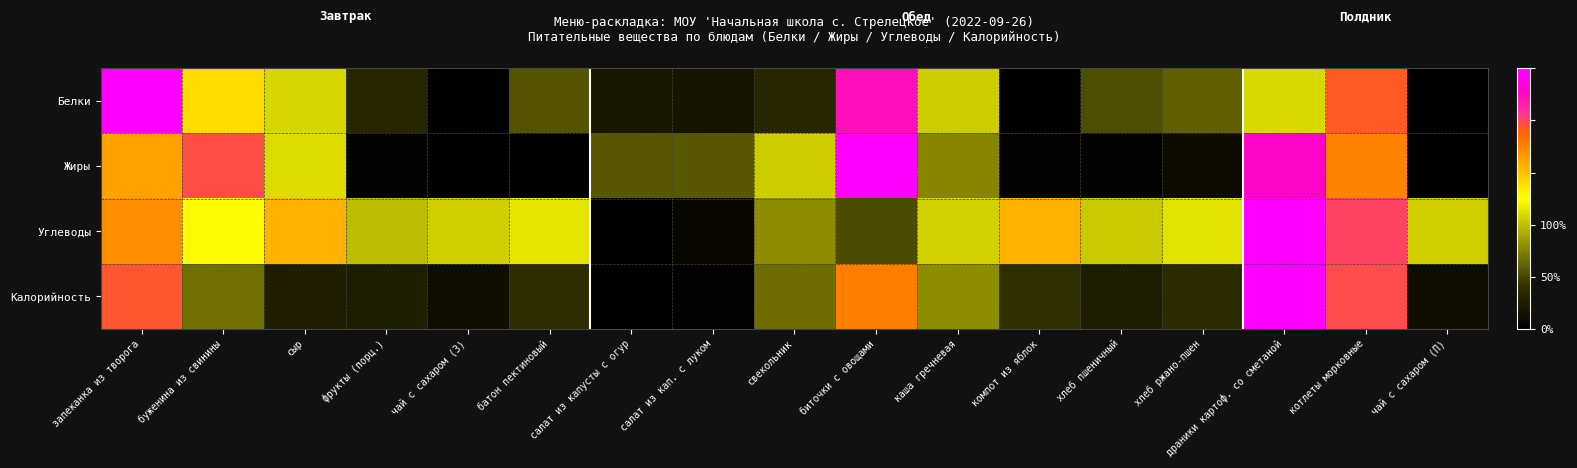

At which category is the sum across all series the highest?

драники картоф. со сметаной